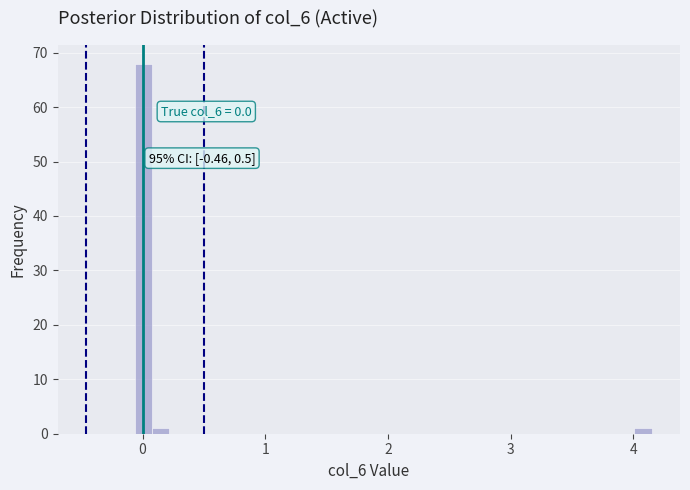

Read against the x-axis, roughly where is the centre of the tallest bar?

0.0